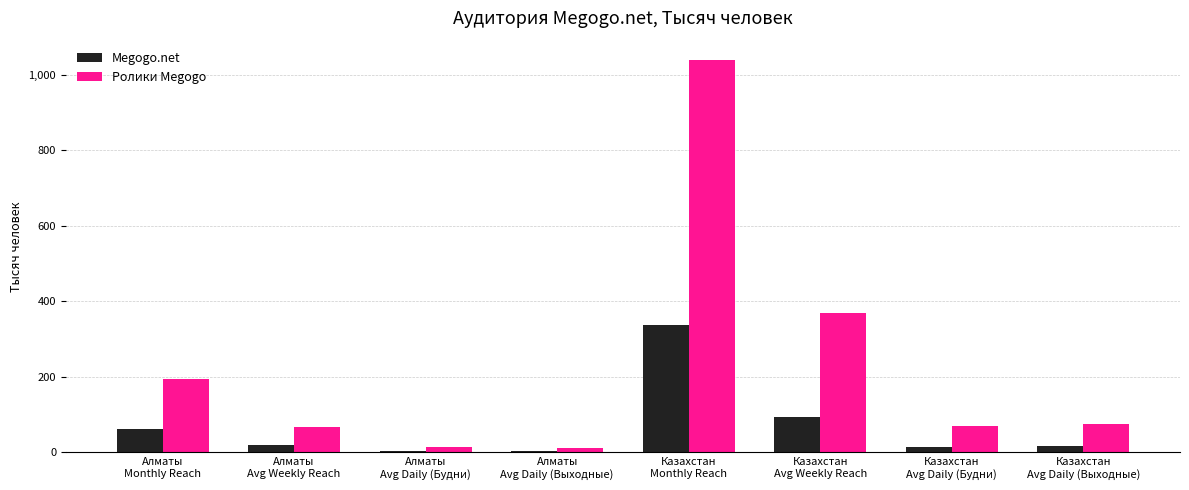

What are all the series names shown in the legend?

Megogo.net, Ролики Megogo